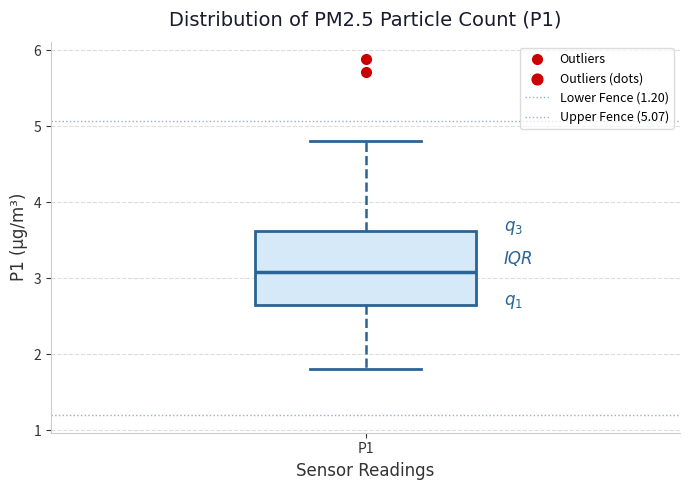

Transcribe this box plot: give where the median line is, the range the box spans, and where the two whiskers end, as read against the y-axis. The values are not printed on the chart, so give them approximately, as read against the axis.

median 3.1, box 2.7 to 3.6, whiskers 1.8 to 4.8